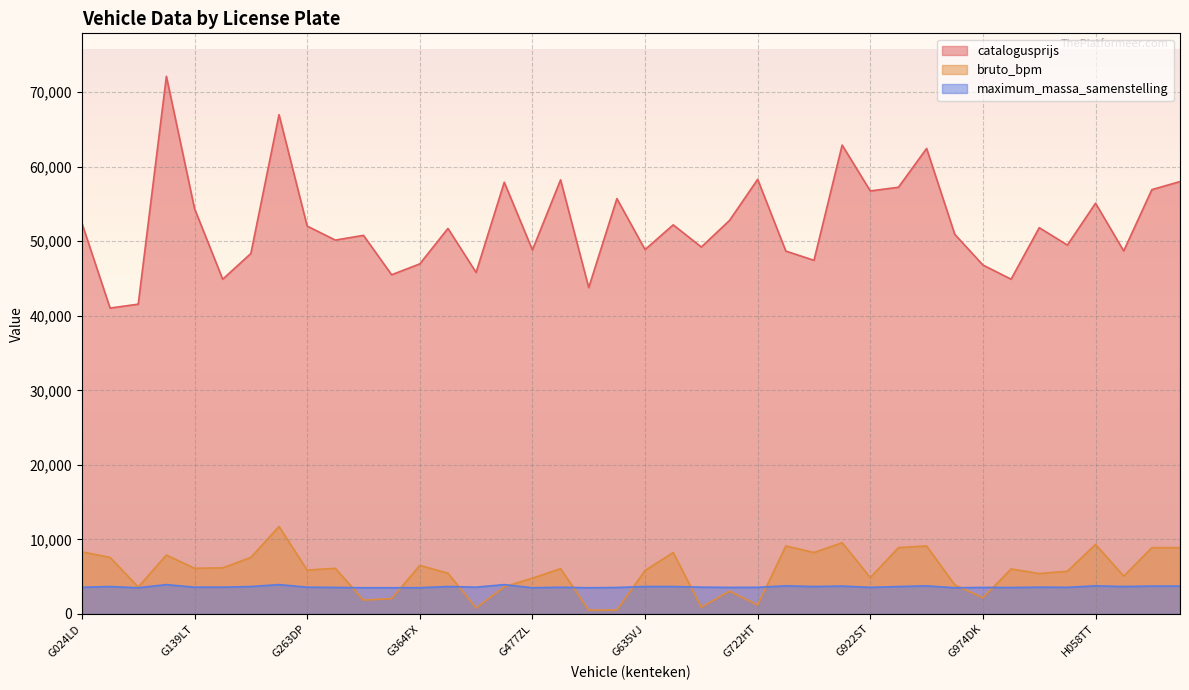

Count the number of categories in the chart.

40